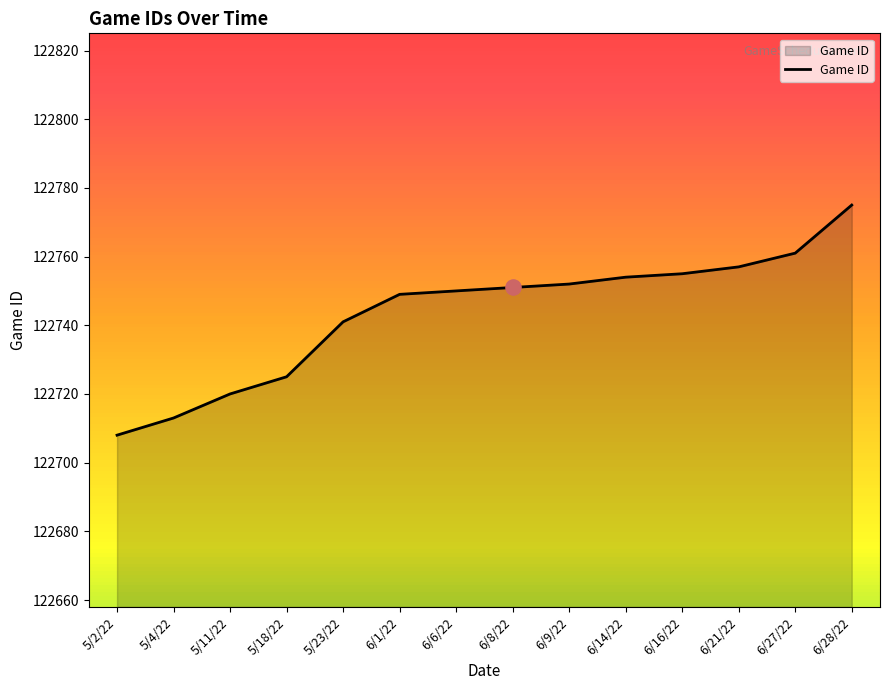

What is the change in value from 5/4/22 to 6/21/22?

+44